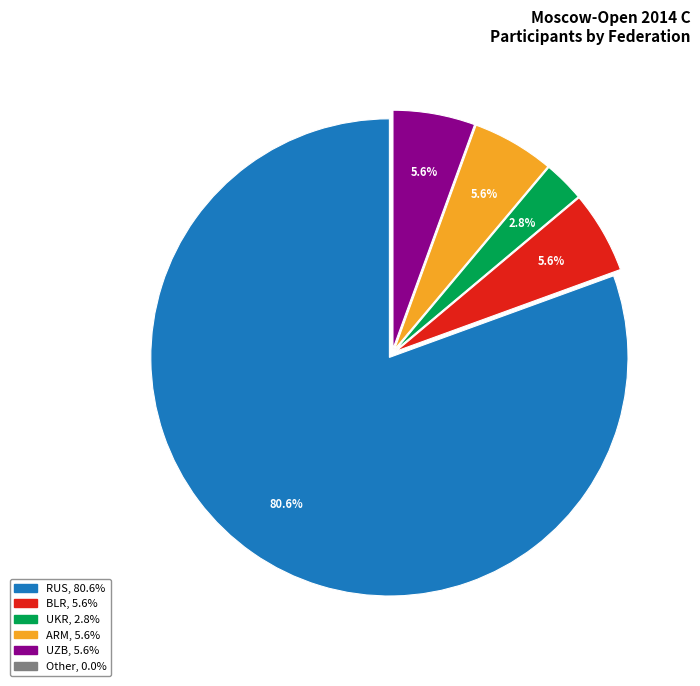

Which has a higher value, RUS or UKR?

RUS